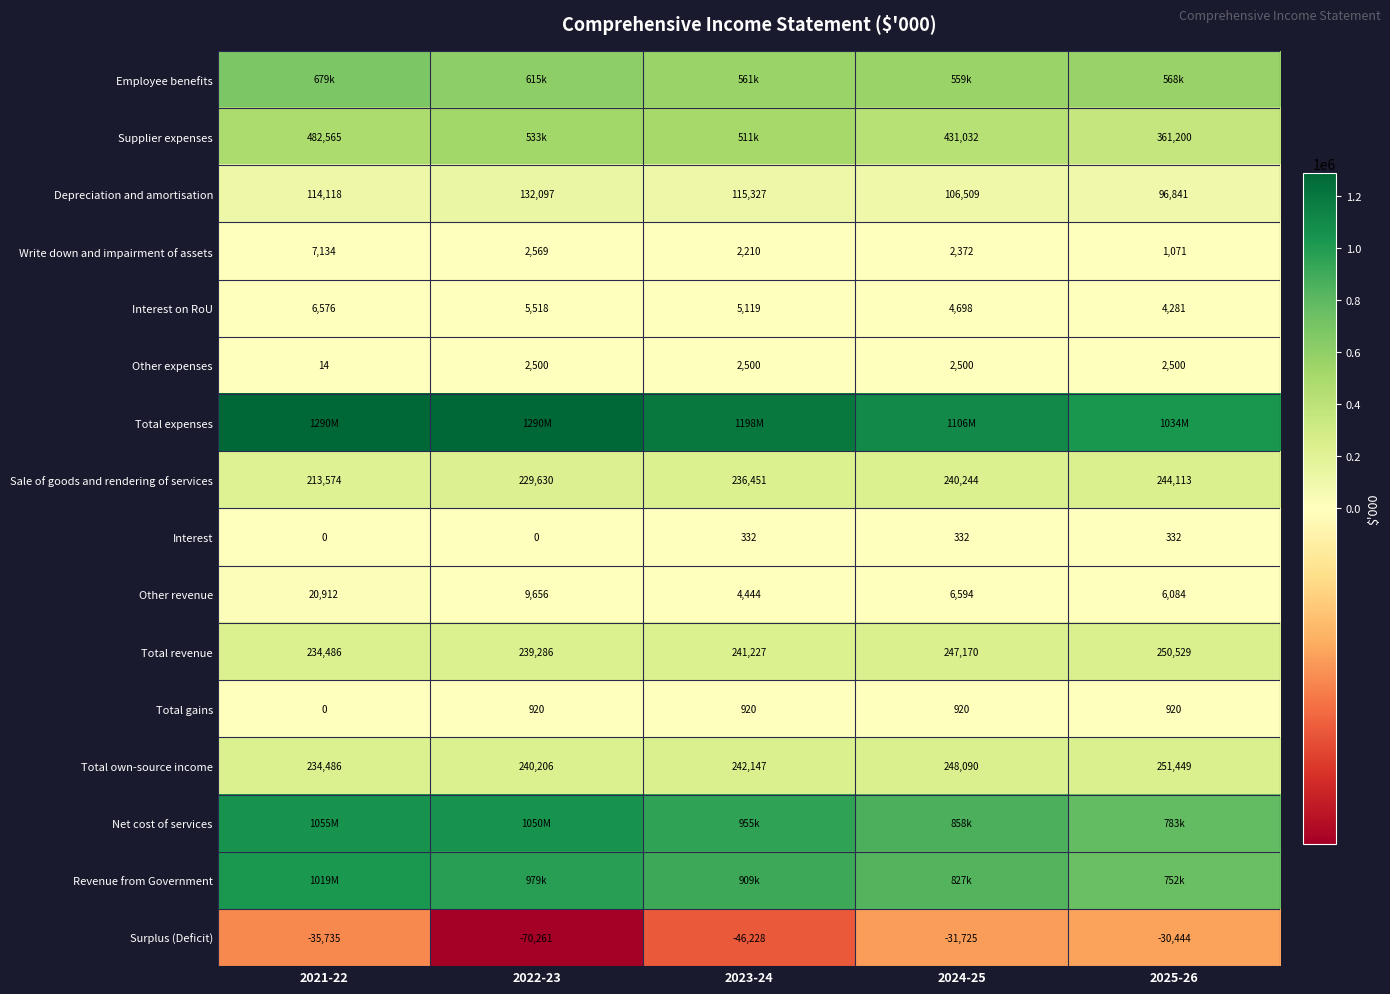

What is the highest value of the Total gains series?

920